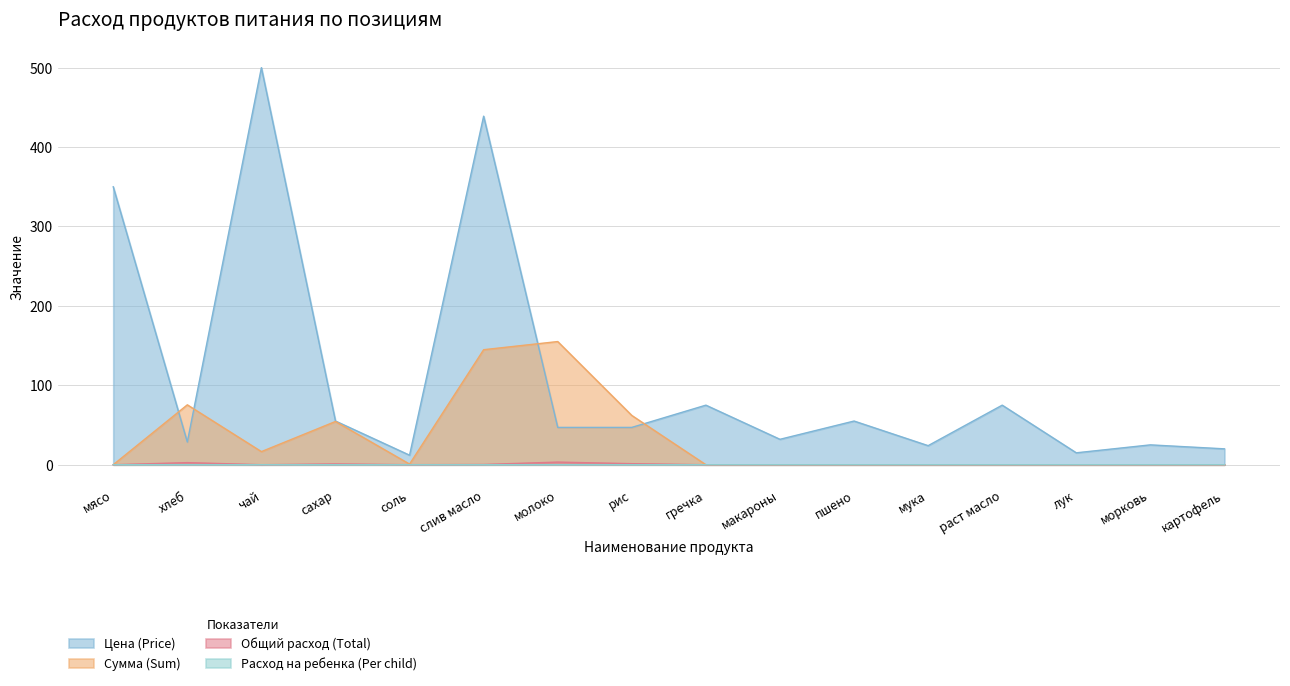

At how many categories does at least one series exceed 361?

2